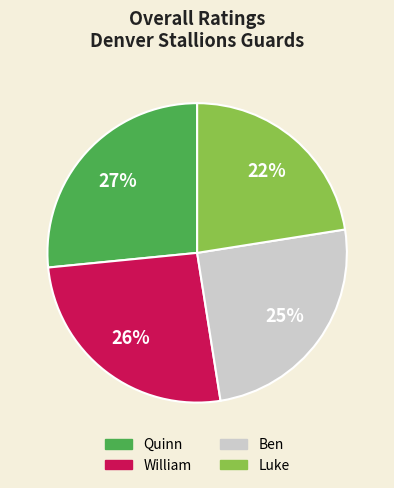

Approximately how many times larger is the value at Ben compared to Luke?

1.1